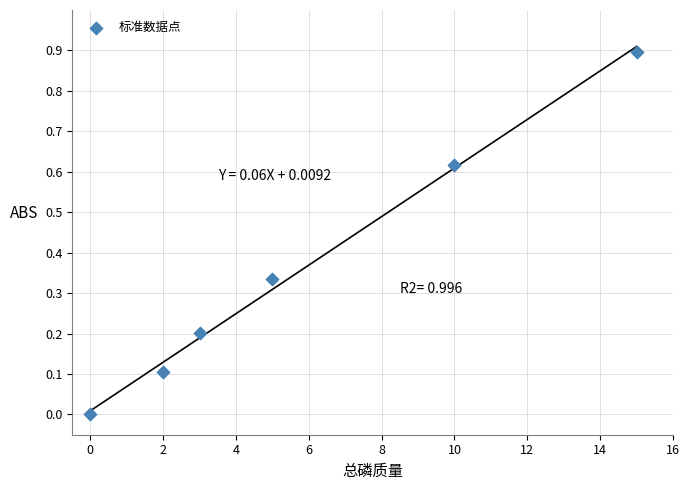

What is the range of Y values (max minus min)?

0.9